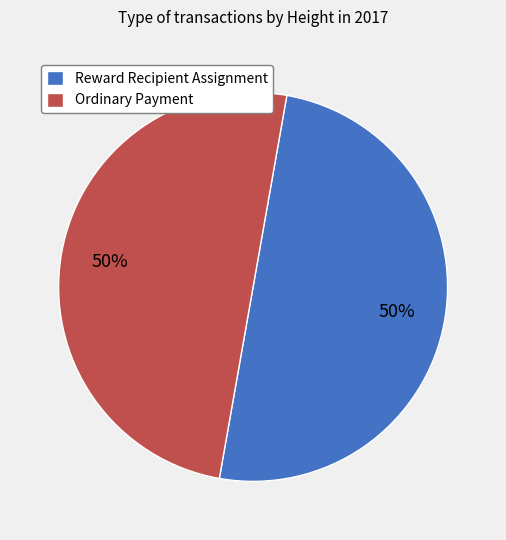

Count the number of slices in the pie.

2